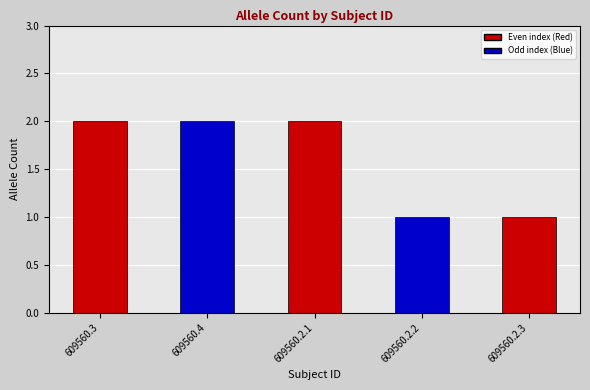

Between 609560.2.3 and 609560.2.1, which is larger?

609560.2.1